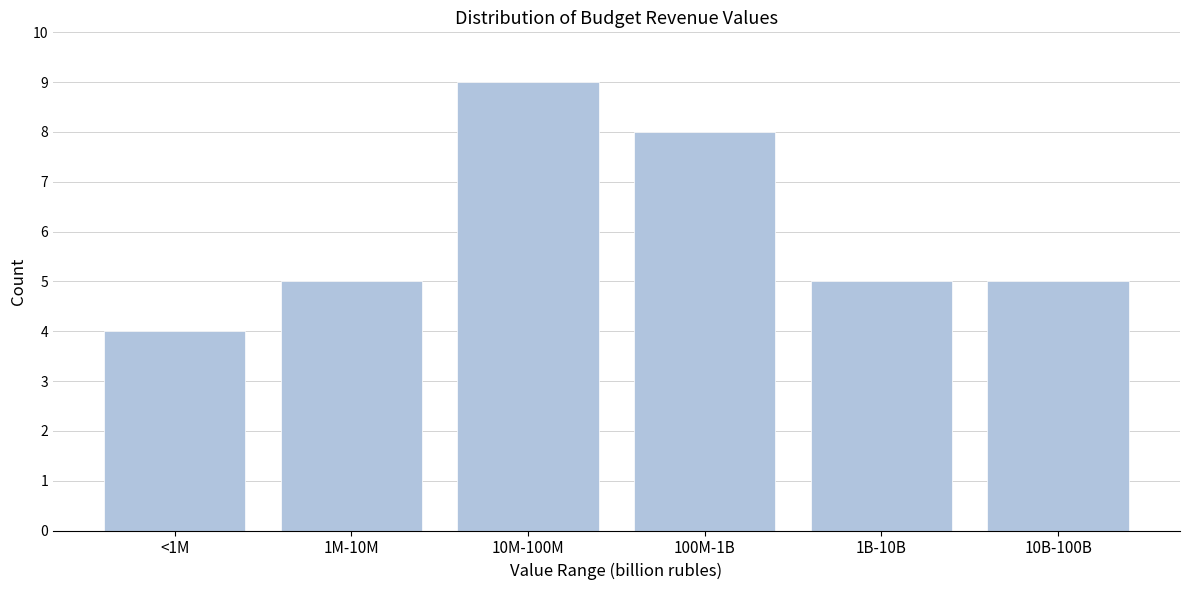

Reading left to right, extract all data points from this chart.

<1M=4	1M-10M=5	10M-100M=9	100M-1B=8	1B-10B=5	10B-100B=5